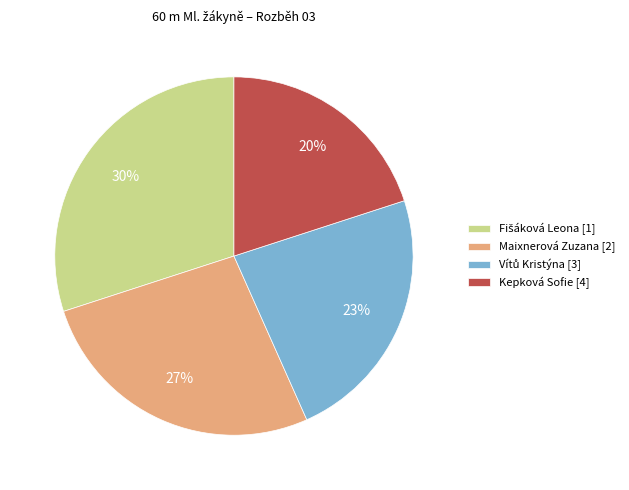

What percentage is the Maixnerová Zuzana [2] slice, to the nearest percent?

27%